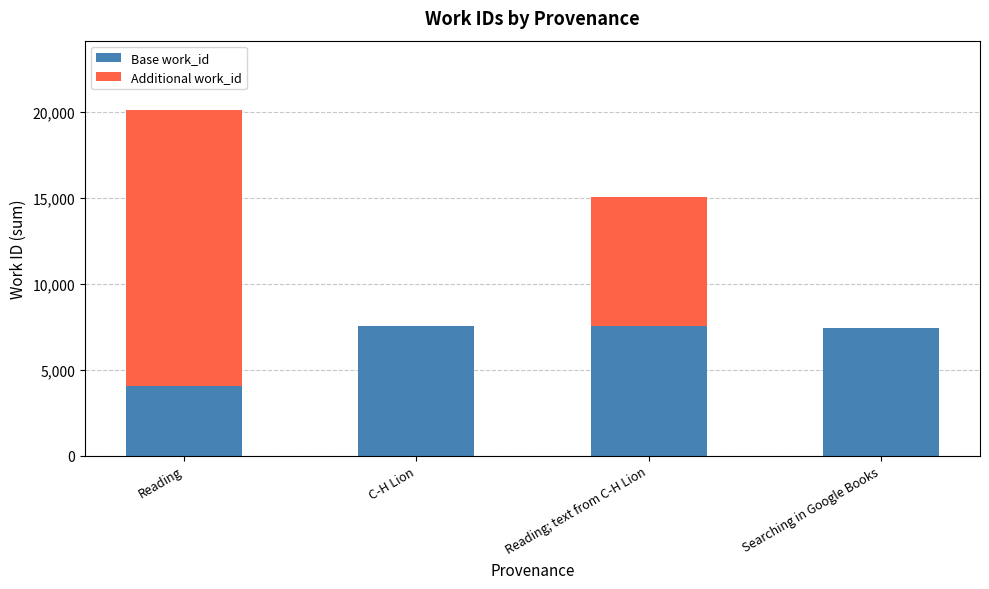

The Base work_id series shows 1316 at Reading. True or false?

False